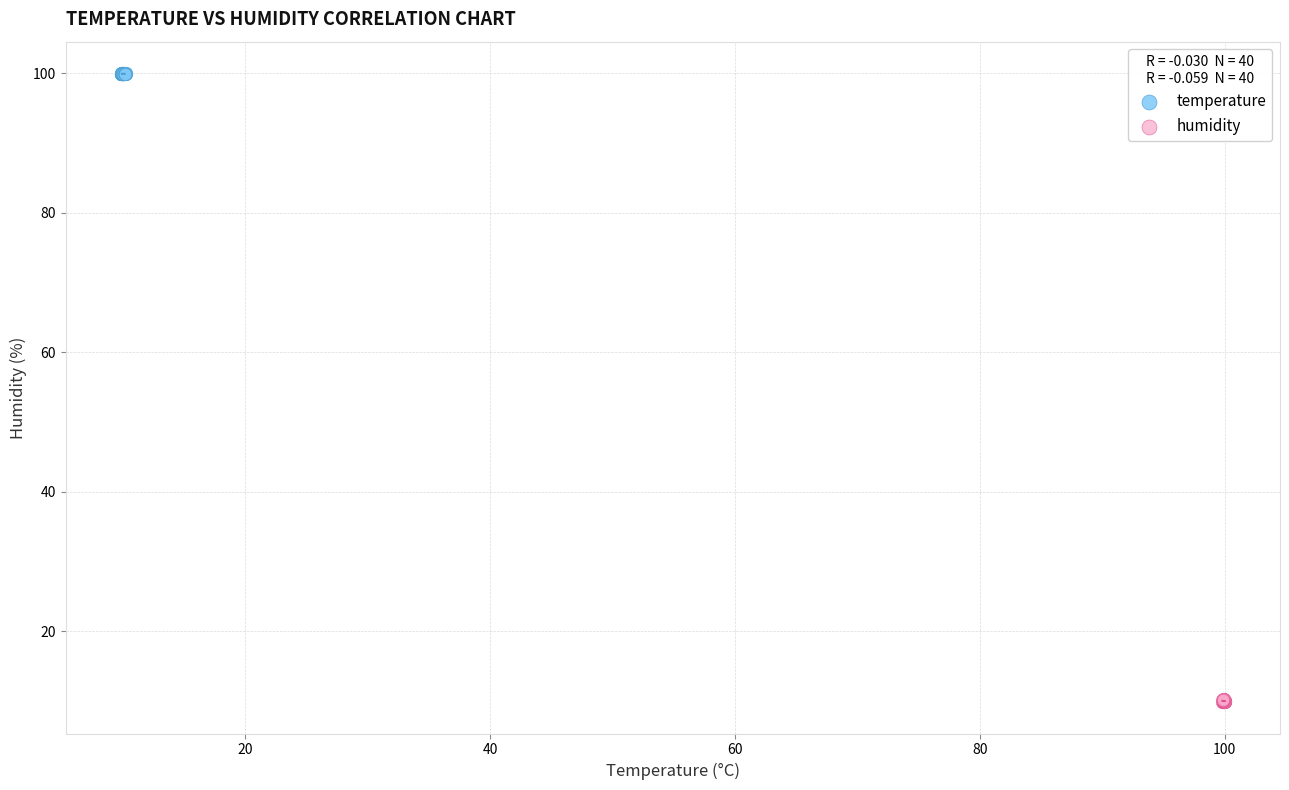

Which series reaches the maximum Y coordinate?

temperature